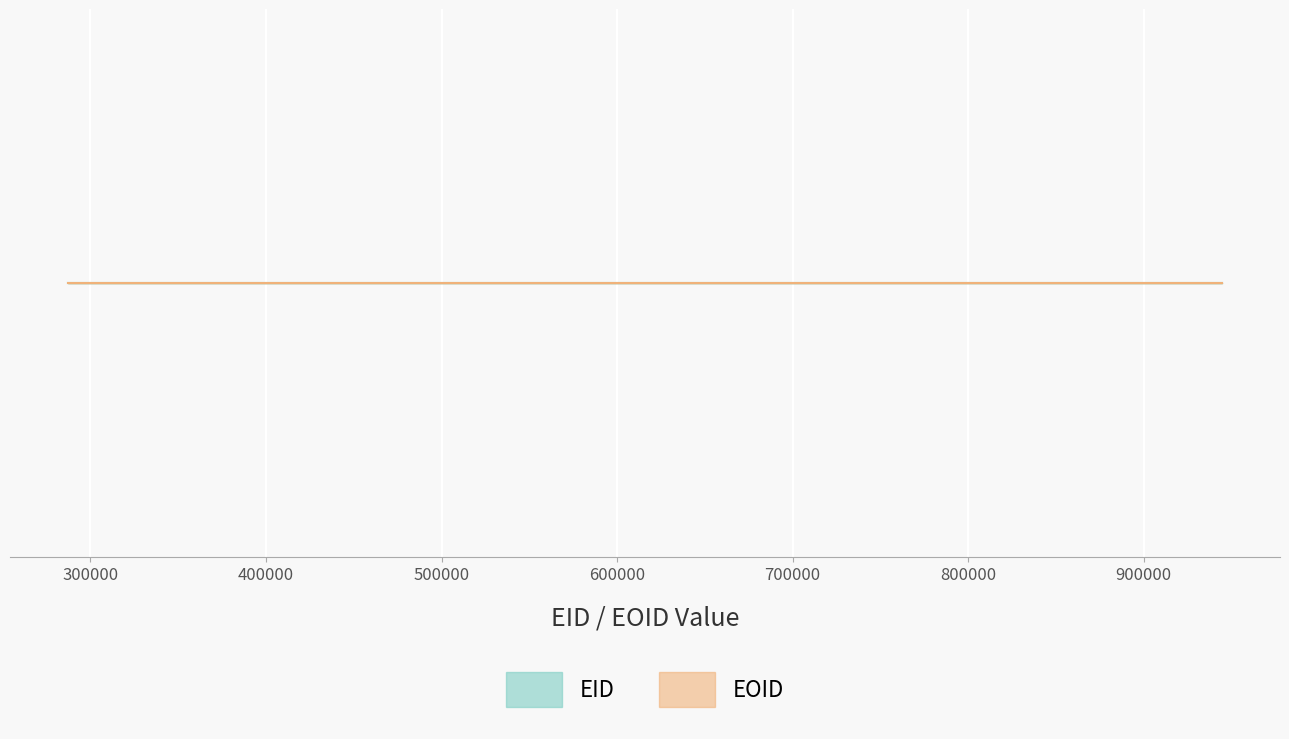

Rank the series by their maximum value, from lowest to highest.

EID, EOID